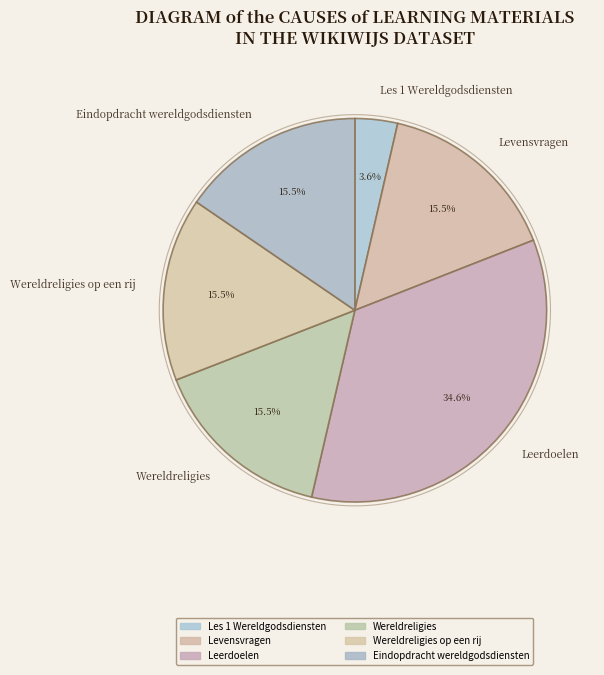

Rank the categories by value from lowest to highest.

Les 1 Wereldgodsdiensten, Levensvragen, Wereldreligies, Wereldreligies op een rij, Eindopdracht wereldgodsdiensten, Leerdoelen